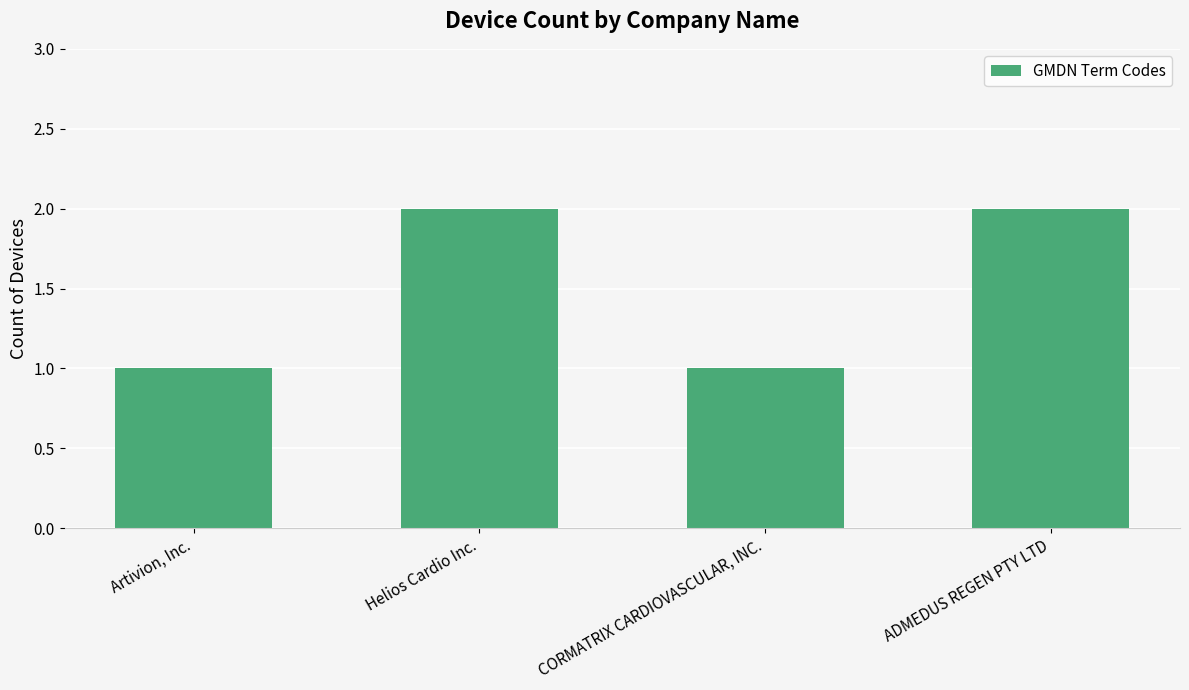

The value at CORMATRIX CARDIOVASCULAR, INC. is 1. True or false?

True